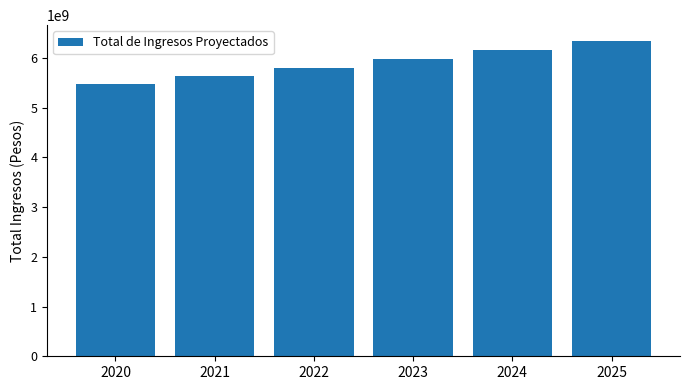

Reading left to right, transcribe all the data shown in this chart.

2020=5467594067.8	2021=5631621889.9	2022=5800570546.6	2023=5974587663.0	2024=6153825292.8	2025=6338440051.6